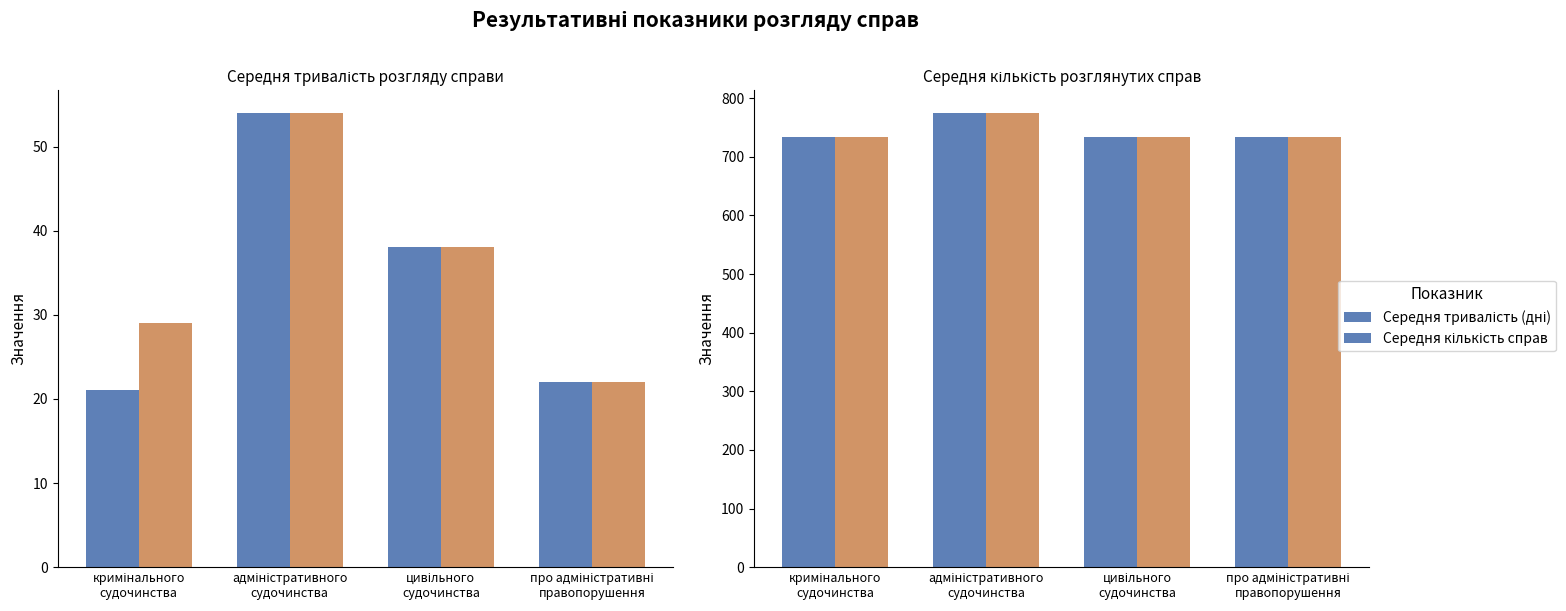

Between адміністративного
судочинства and цивільного
судочинства, which series saw the biggest shift?

Середня кількість справ